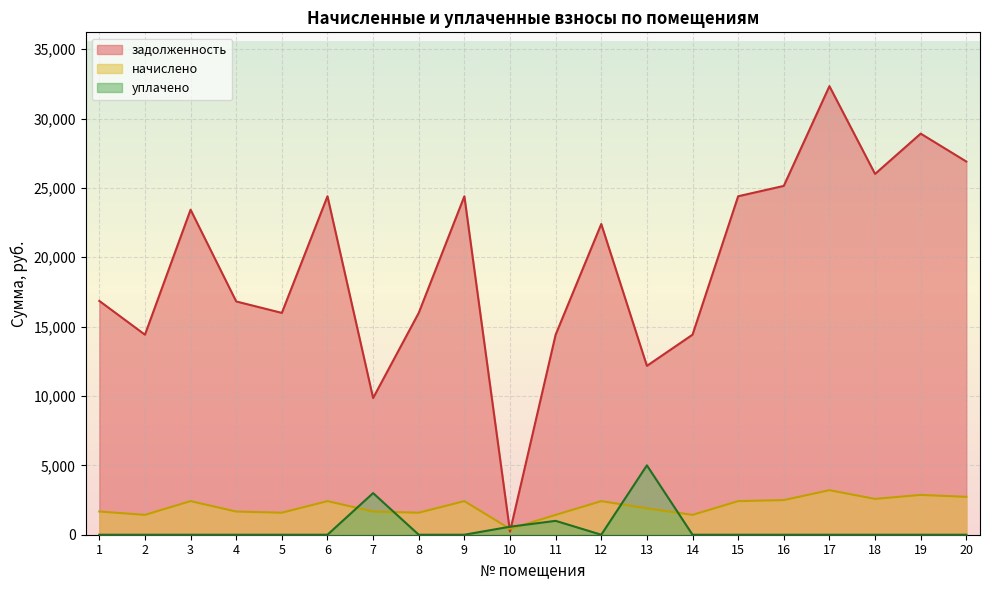

Which has a higher value, 10 or 7?

7